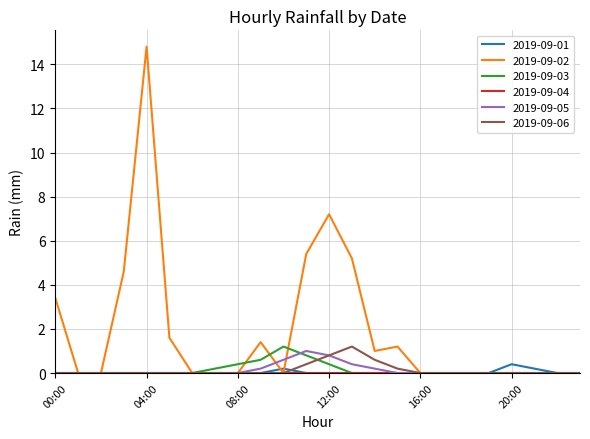

In 2019-09-02, how many points are higher than both neighbors (excluding endpoints)?

4